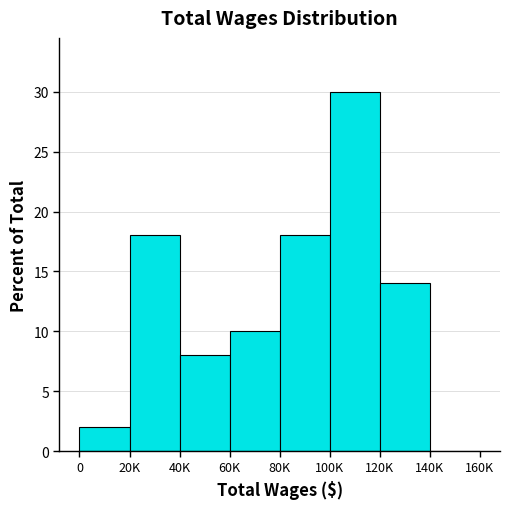

Reading left to right, transcribe all the data shown in this chart.

0=2.0	20K=18.0	40K=8.0	60K=10.0	80K=18.0	100K=30.0	120K=14.0	140K=0.0